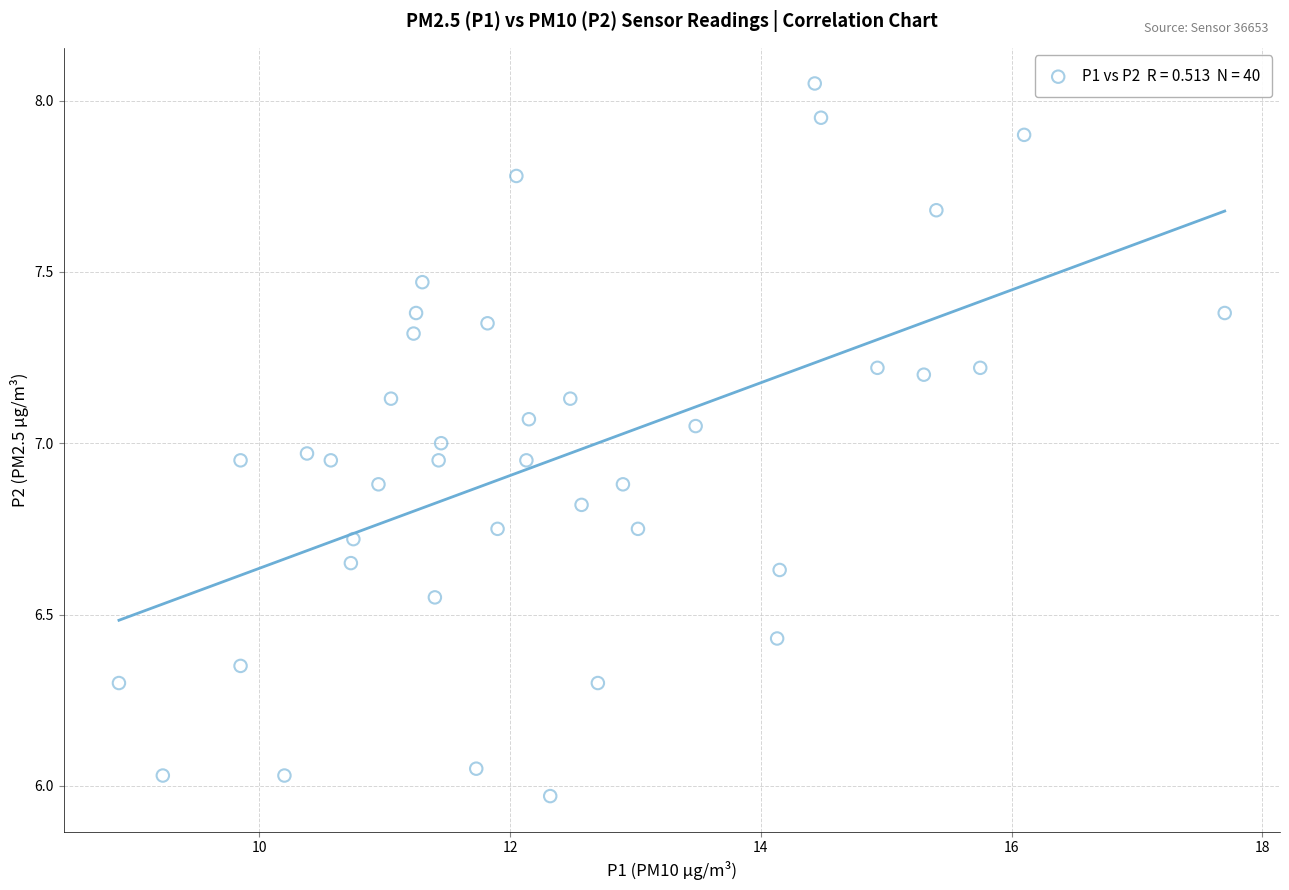

What is the range of Y values (max minus min)?

2.1